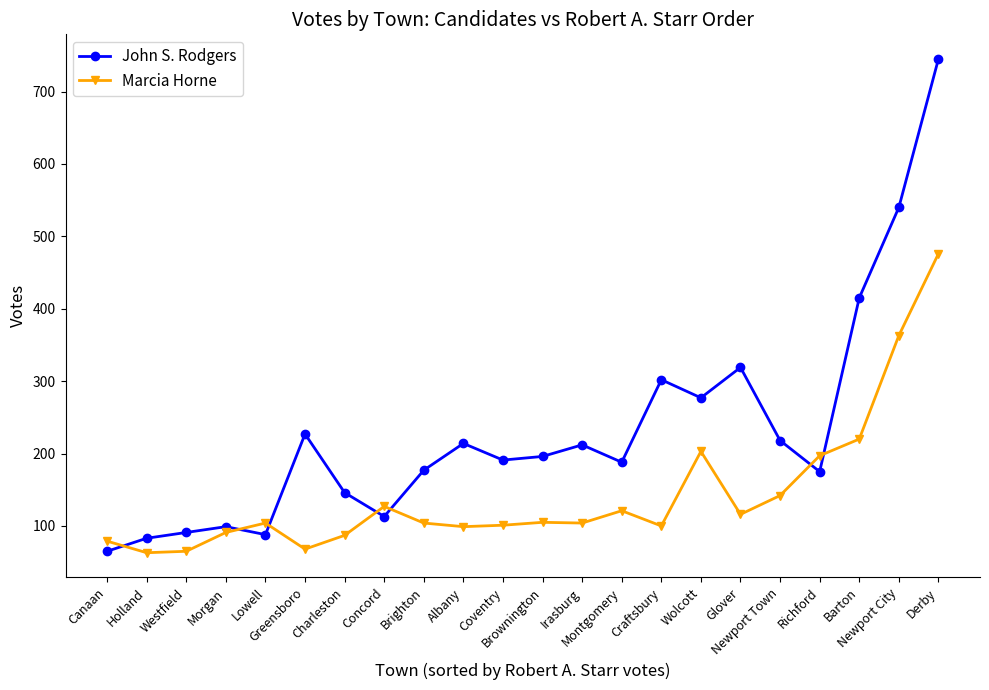

At Brighton, list the series in order from smallest to largest.

Marcia Horne, John S. Rodgers